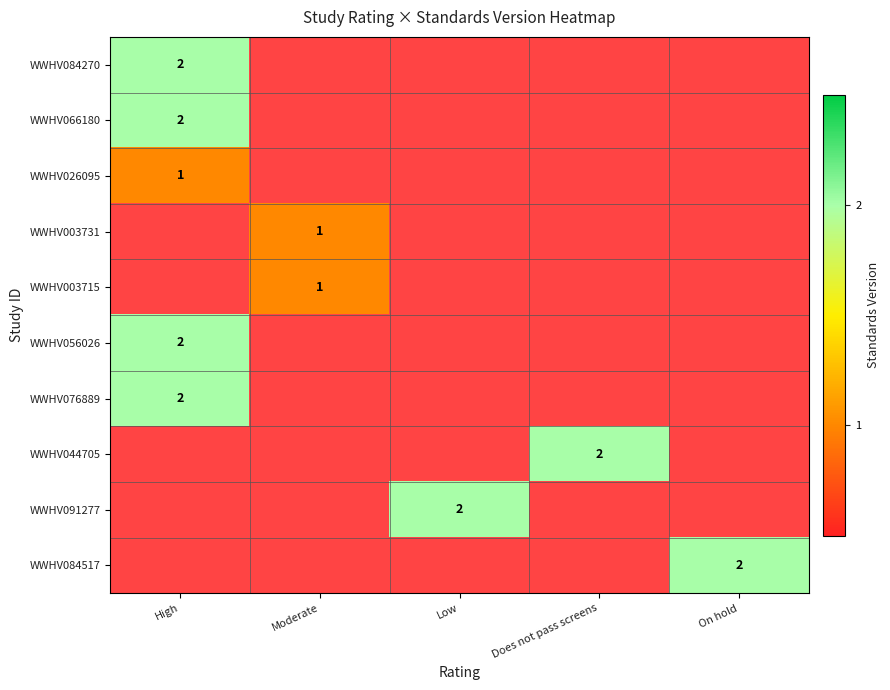

The WWHV091277 series shows 2 at Low. True or false?

True